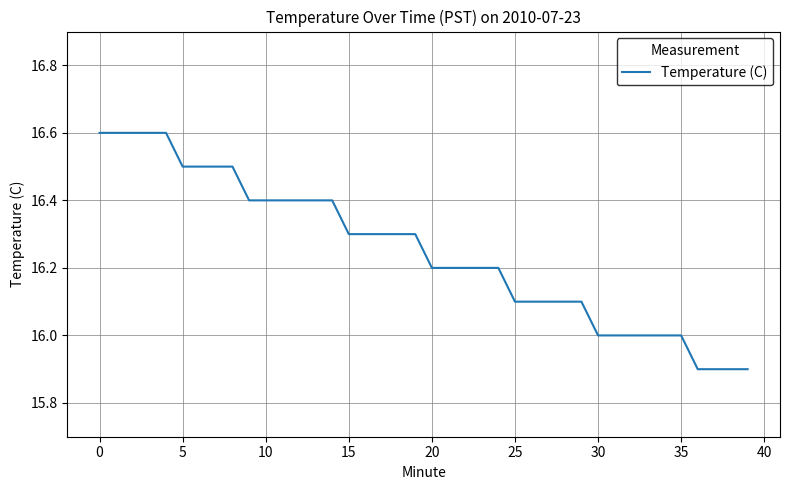

What is the difference between the maximum and minimum values?

0.7